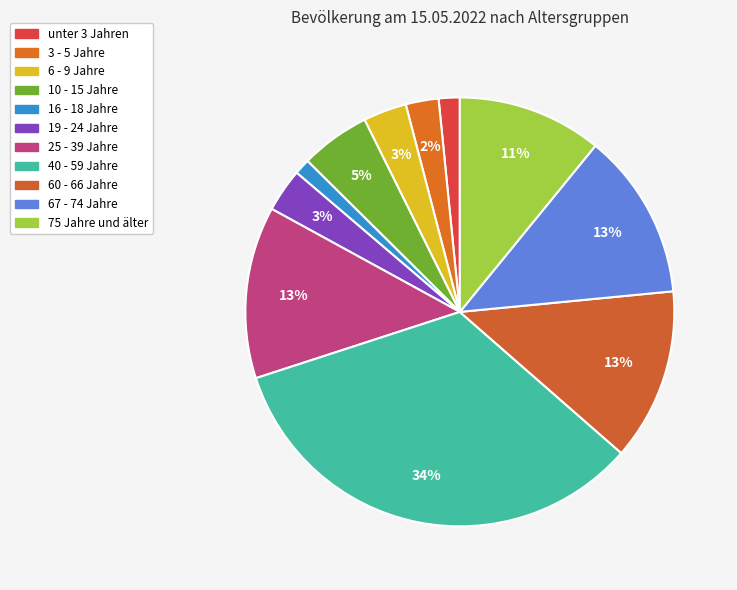

Count the number of slices in the pie.

11